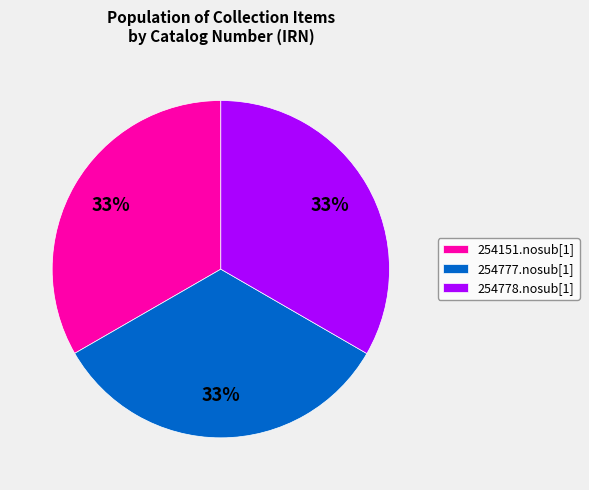

Is it true that 254778.nosub[1] is 33% of the pie?

True